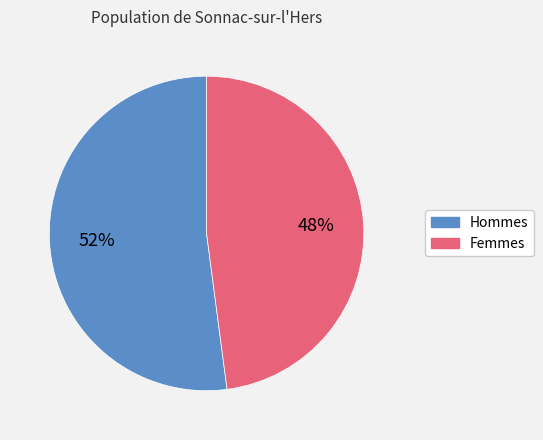

To the nearest percent, what is the difference between the largest and smallest slice percentages?

4%